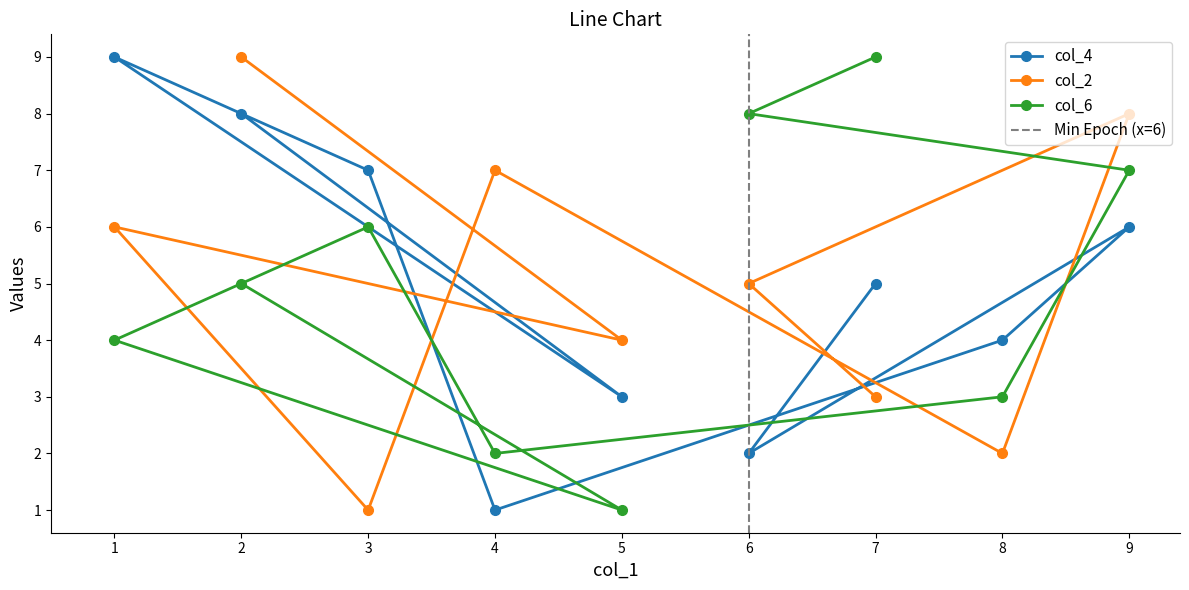

What is the average value of the col_2 series?

5